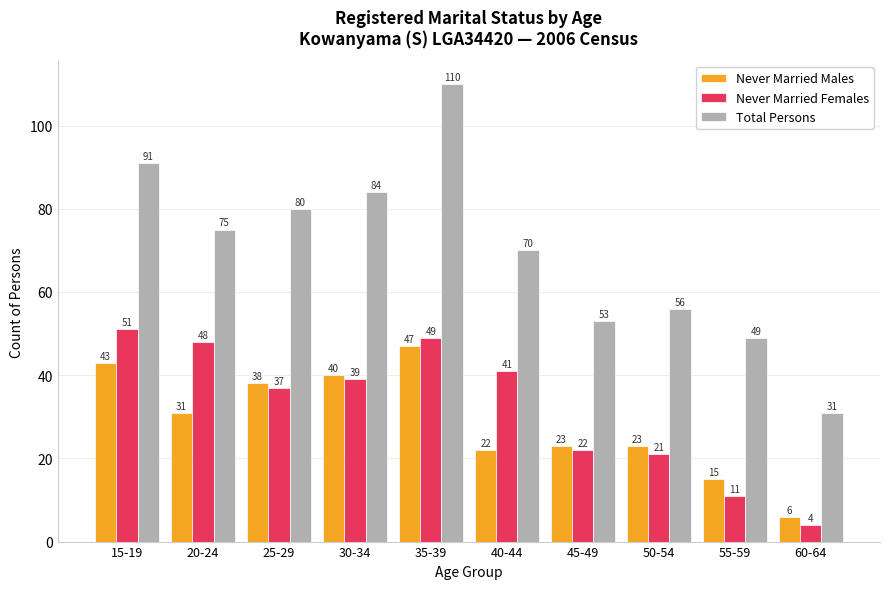

Reading left to right, what are all the values shown in this chart?

Never Married Males: 15-19=43	20-24=31	25-29=38	30-34=40	35-39=47	40-44=22	45-49=23	50-54=23	55-59=15	60-64=6
Never Married Females: 15-19=51	20-24=48	25-29=37	30-34=39	35-39=49	40-44=41	45-49=22	50-54=21	55-59=11	60-64=4
Total Persons: 15-19=91	20-24=75	25-29=80	30-34=84	35-39=110	40-44=70	45-49=53	50-54=56	55-59=49	60-64=31